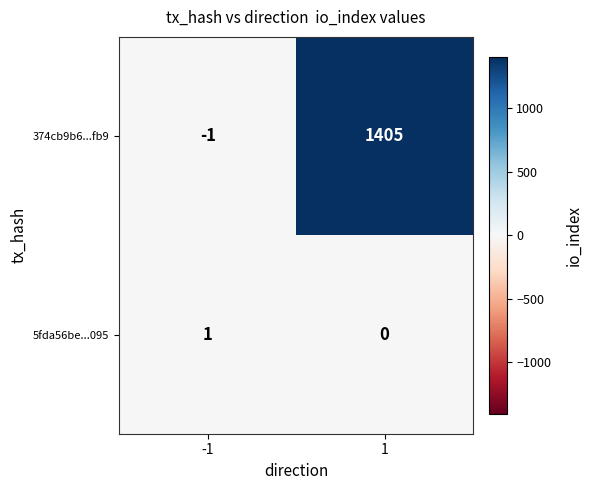

Which category has the highest value across all series?

1